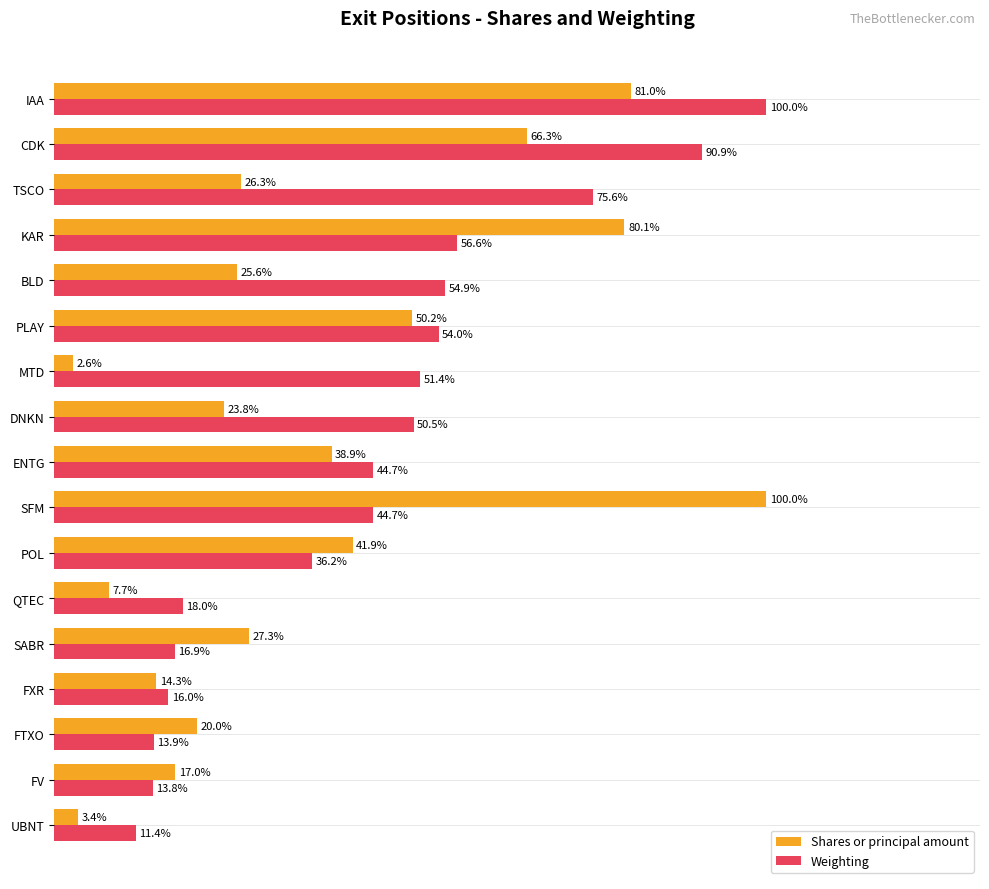

At KAR, list the series in order from largest to smallest.

Shares or principal amount, Weighting